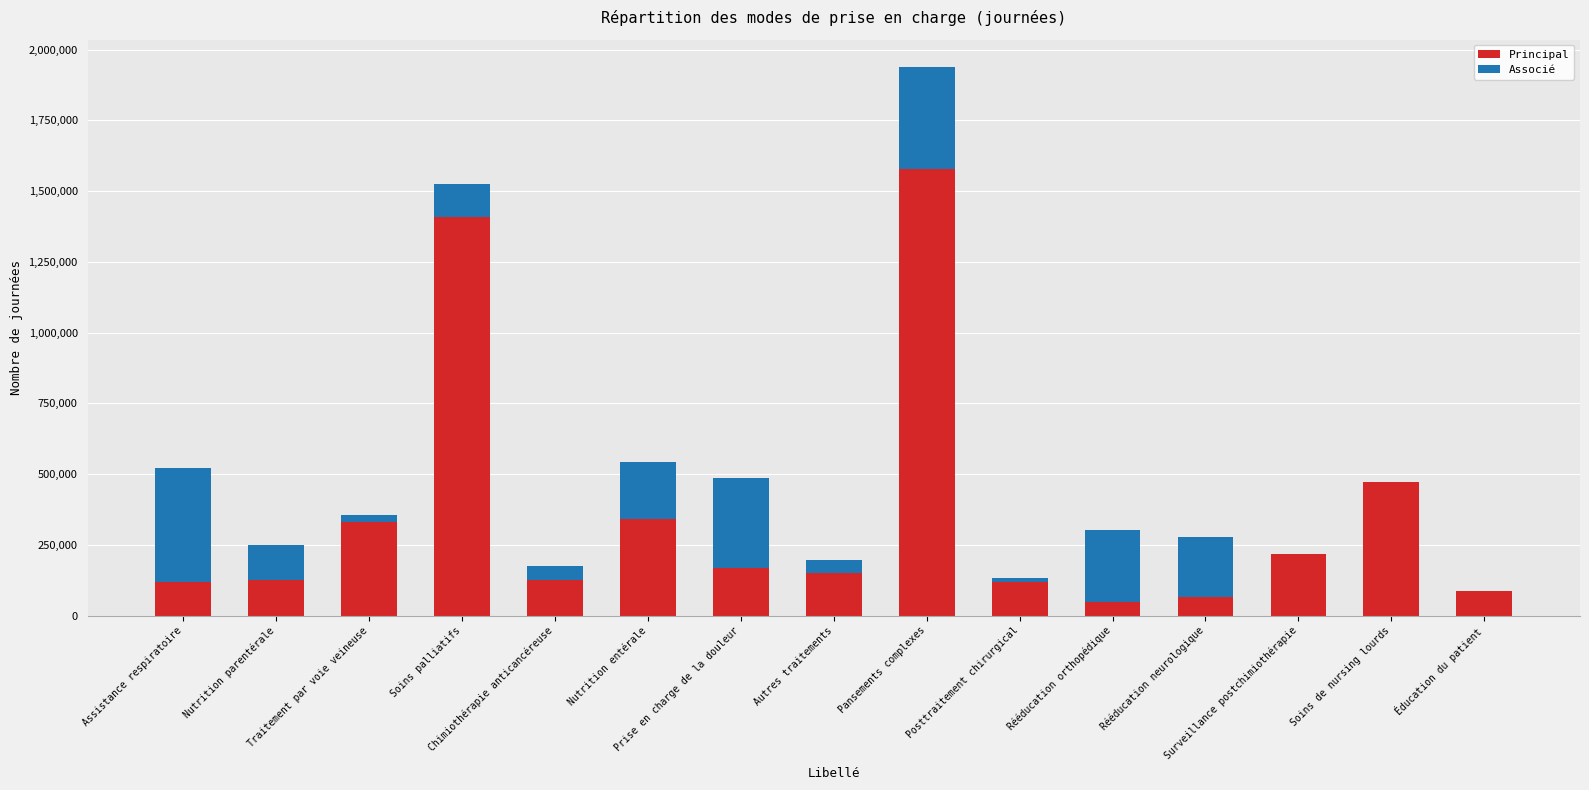

At which label does Principal first exceed 148882?

Traitement par voie veineuse